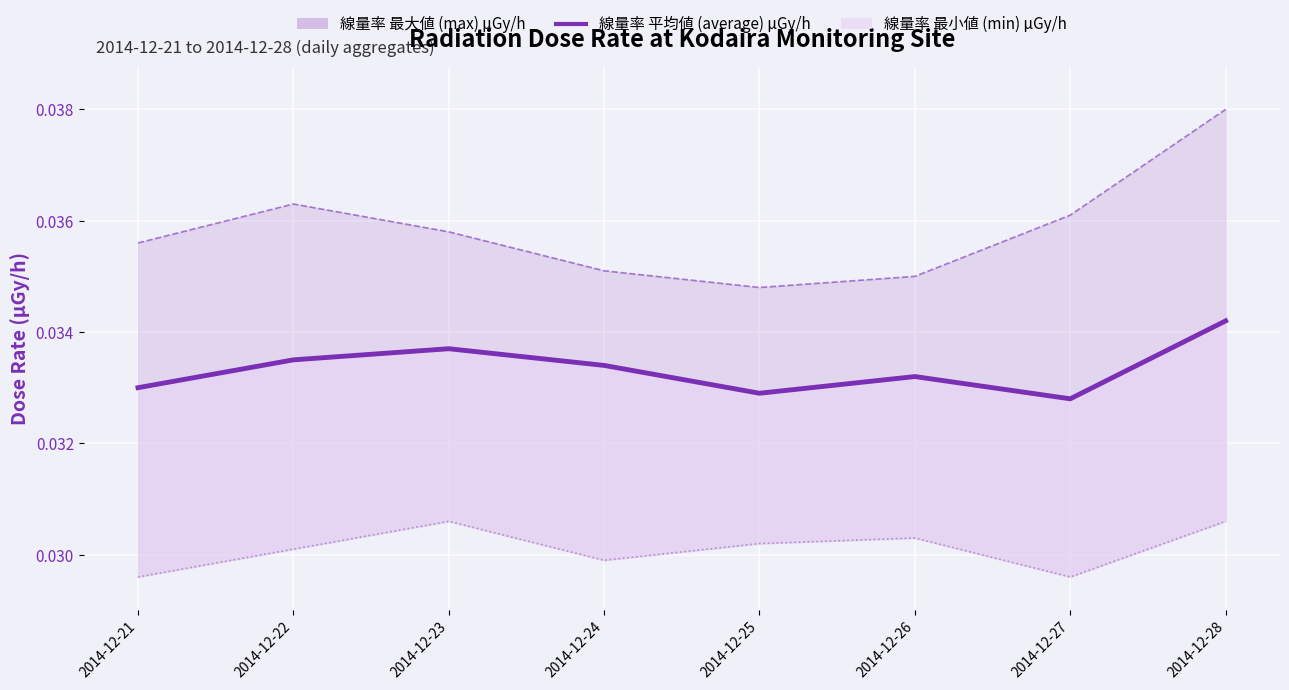

Count the values in the range 0 to 1.

8